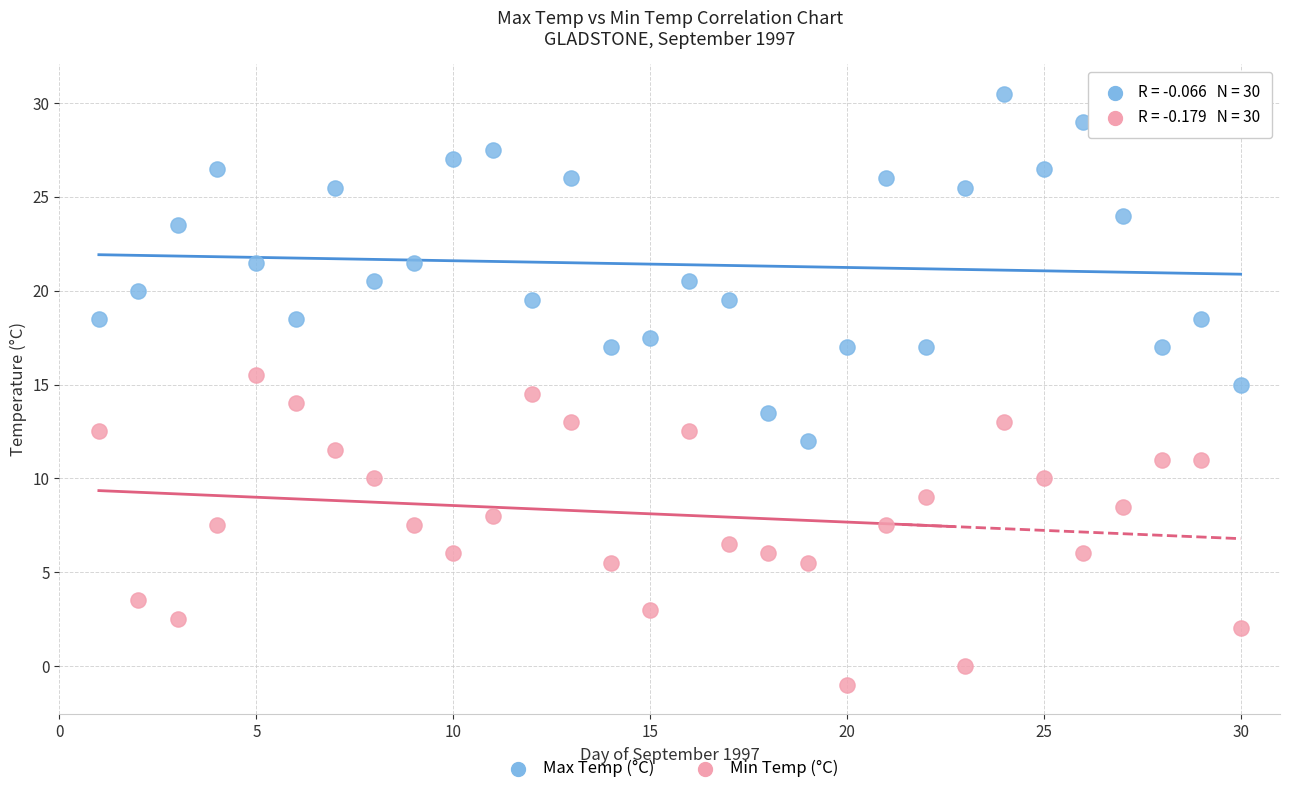

What is the X range (max minus min) for the scatter plot?

29.0